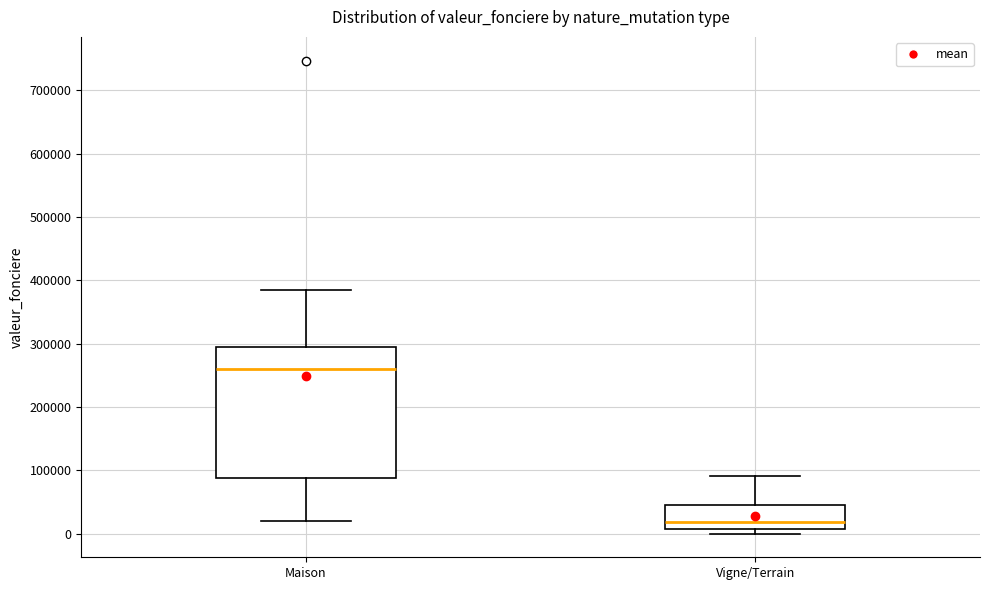

Comparing the boxes themselves (not the whiskers), which one is the tallest?

Maison